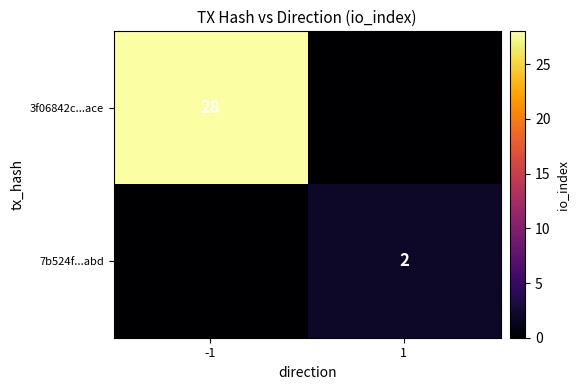

True or false: 7b524f...abd has a value of 2 at 1.

True